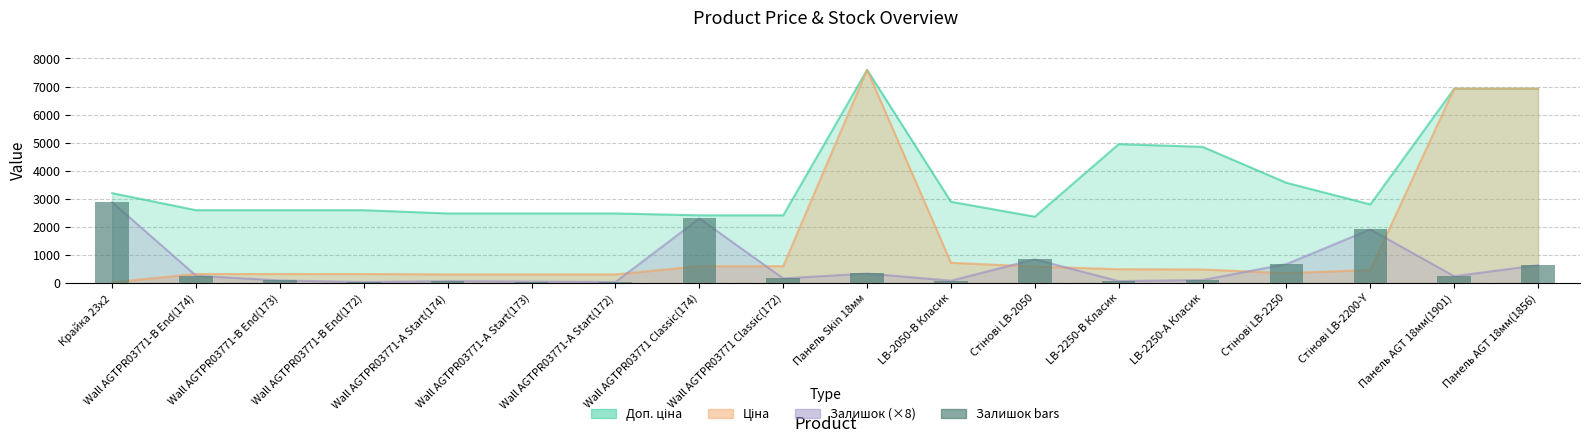

What is the average value?

604